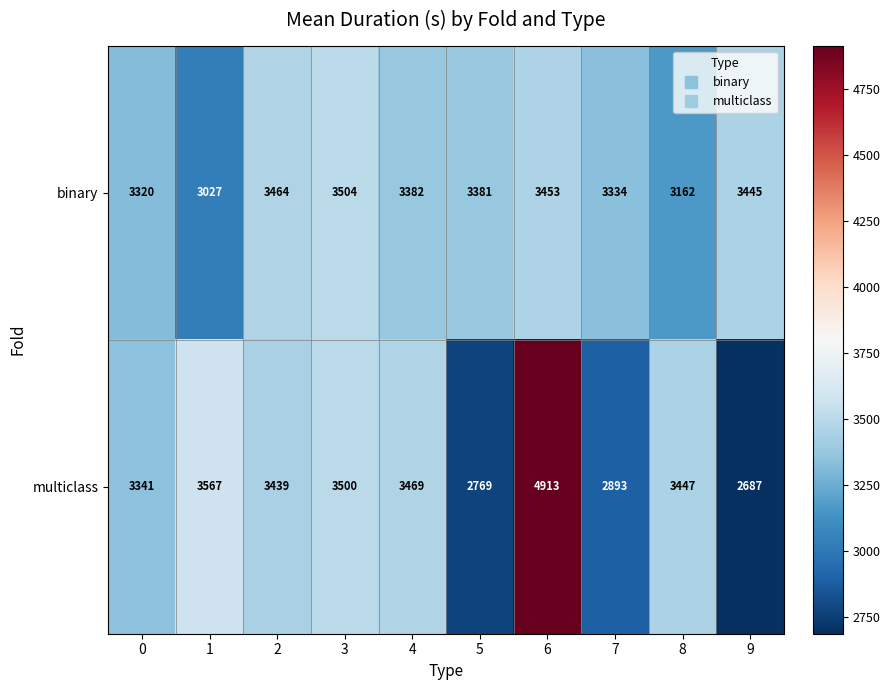

Count the number of categories in the chart.

10